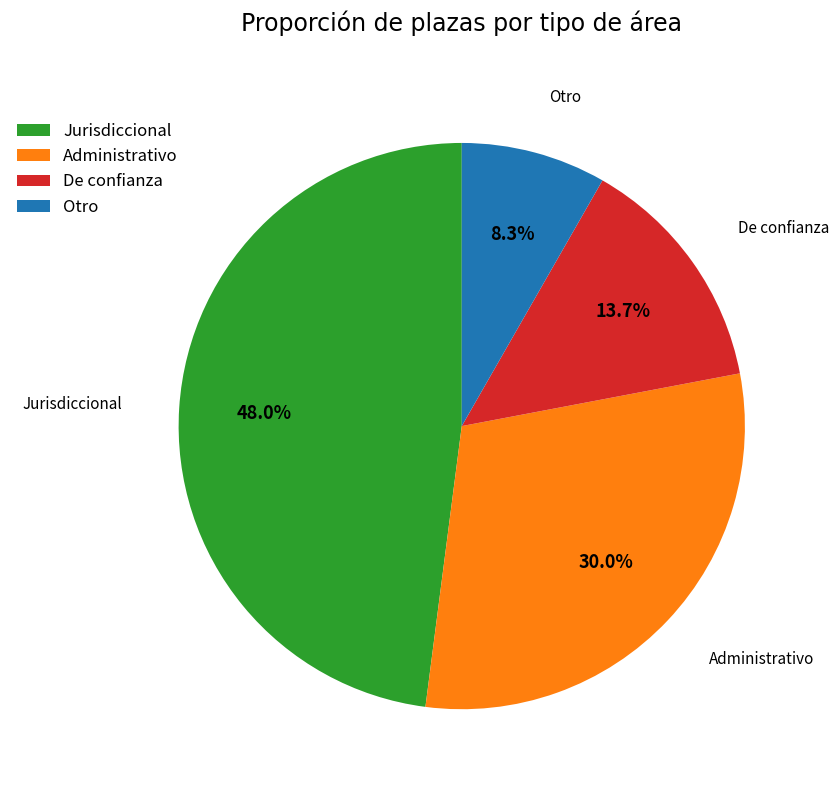

What is the smallest slice in the pie chart?

Otro